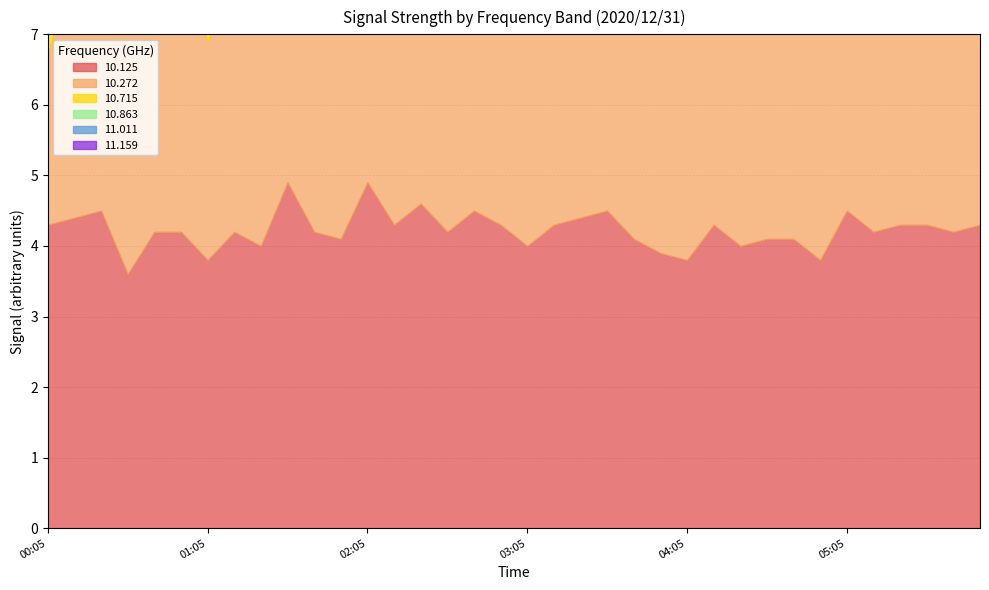

True or false:  10.863 and  11.011 intersect in this chart.

True